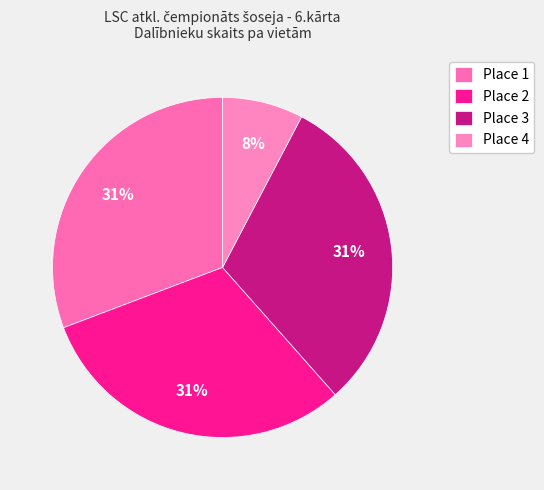

What percentage is NOT represented by Place 3?

69.2%